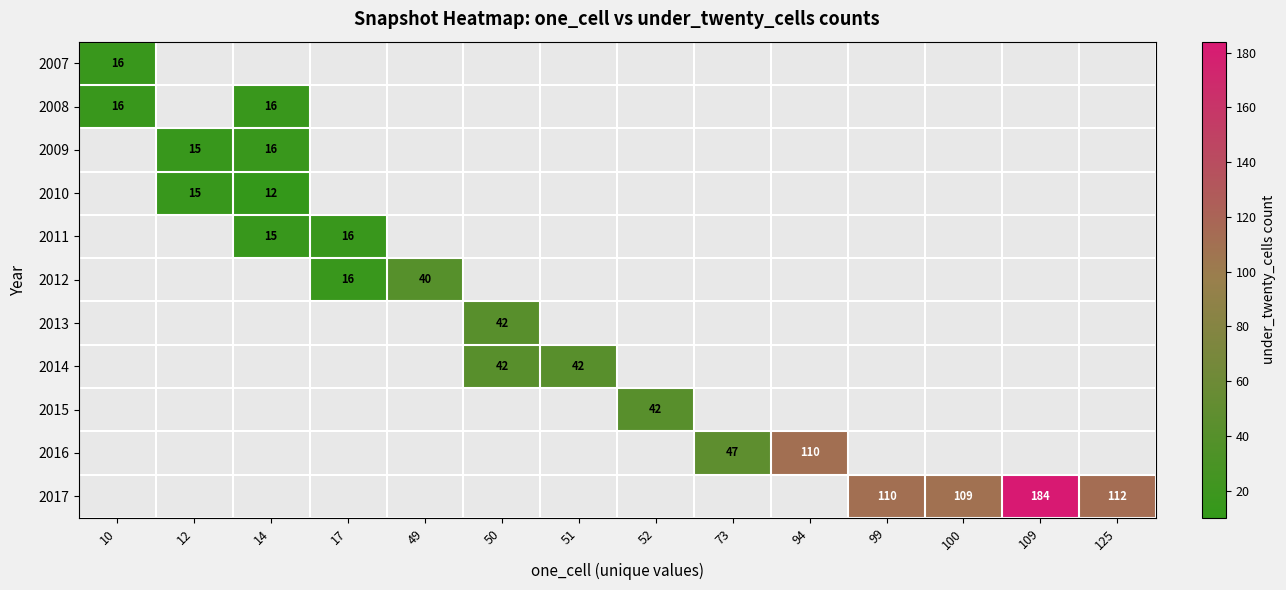

Is it true that 2017 equals 38 at 100?

False